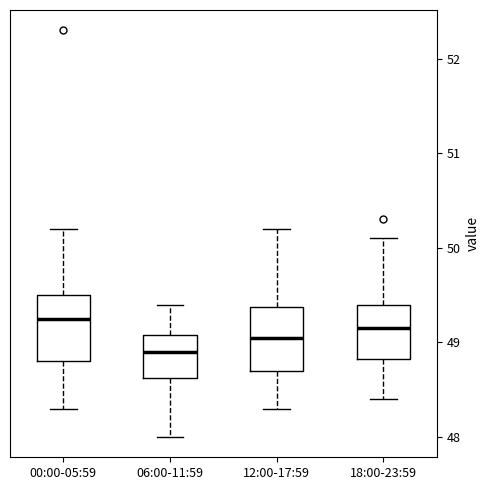

Where is the lower edge of the box for 00:00-05:59 on the y-axis? The values are not printed on the chart, so give them approximately, as read against the axis.

48.8